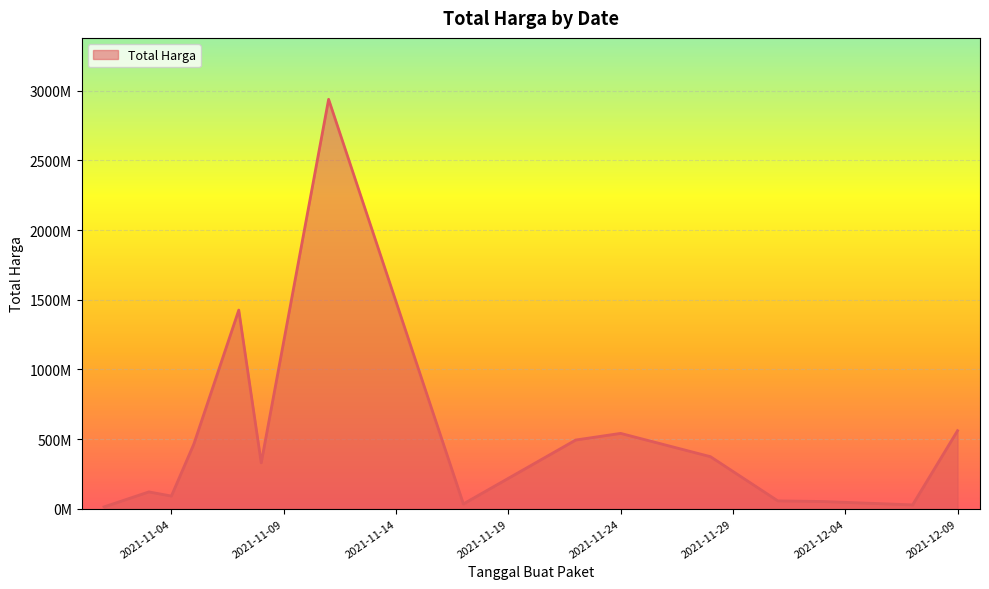

Does the chart have visible grid lines?

Yes